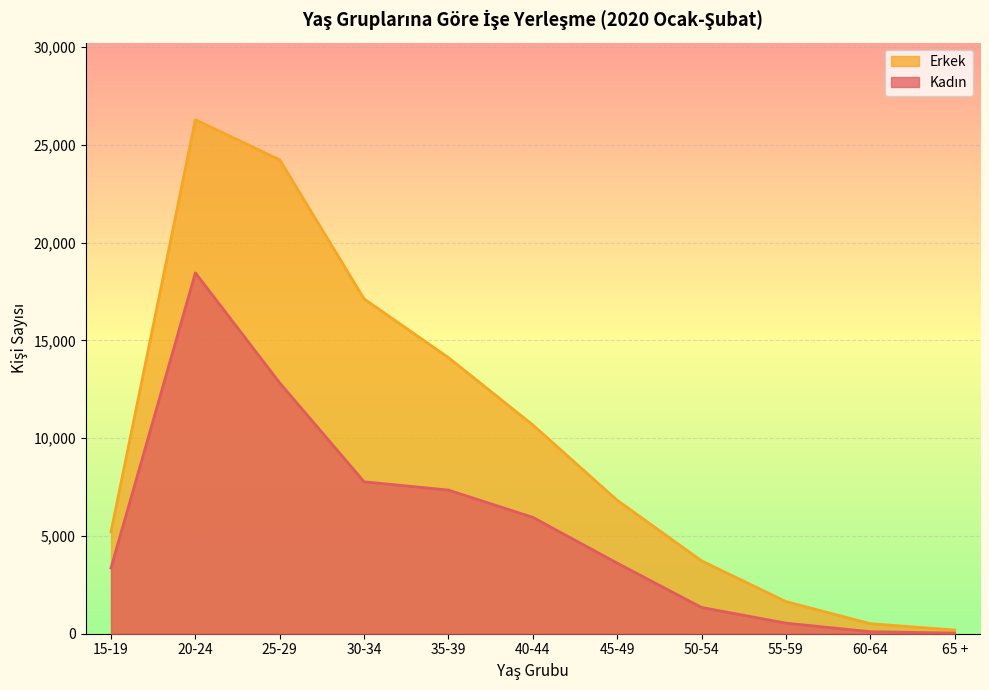

What is the difference between the second highest and minimum values in the Erkek series?

24050